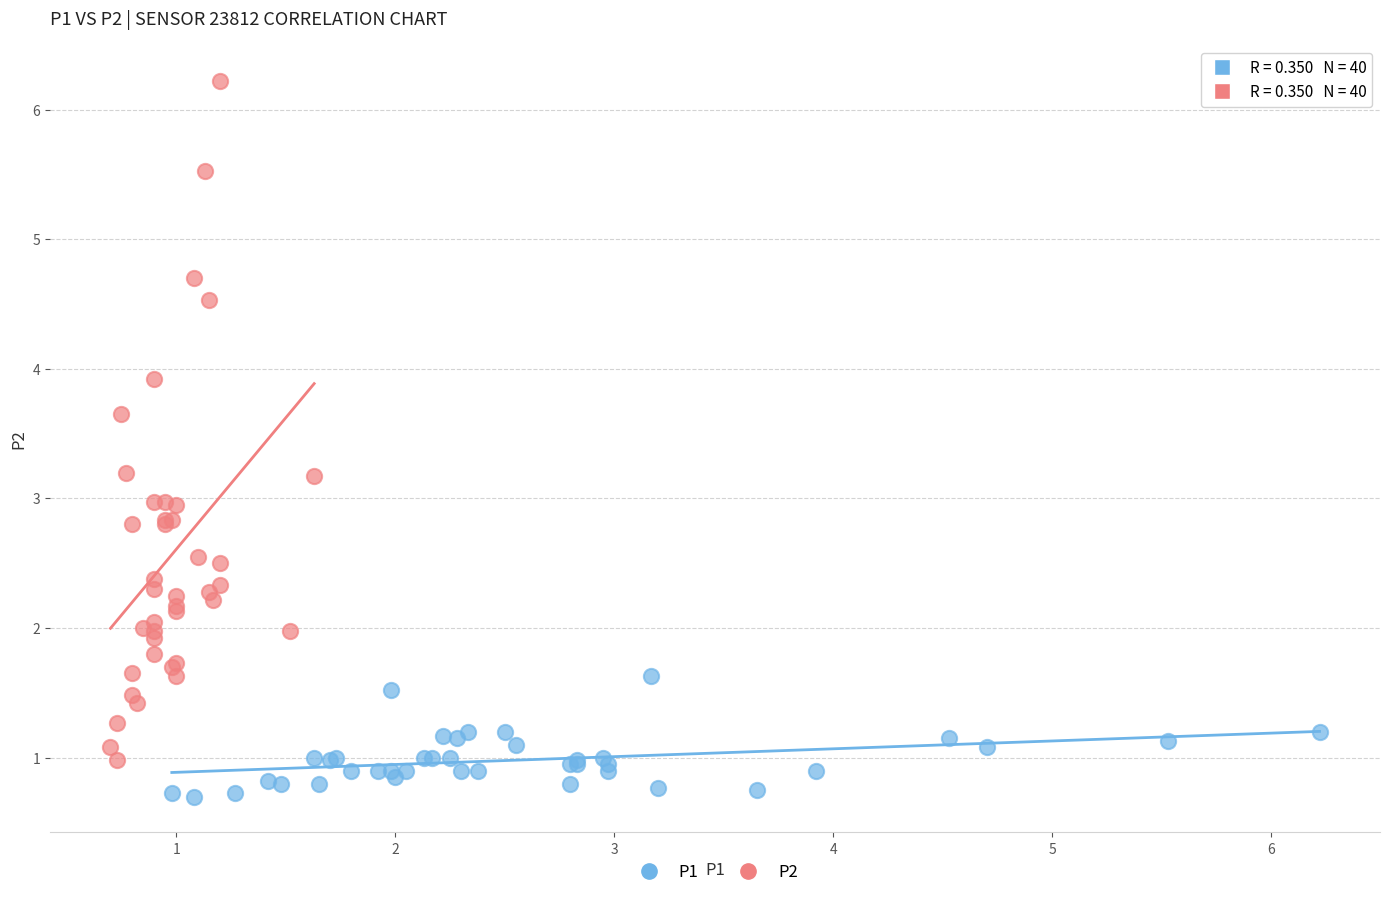

Which series has the widest spread of Y values?

P2